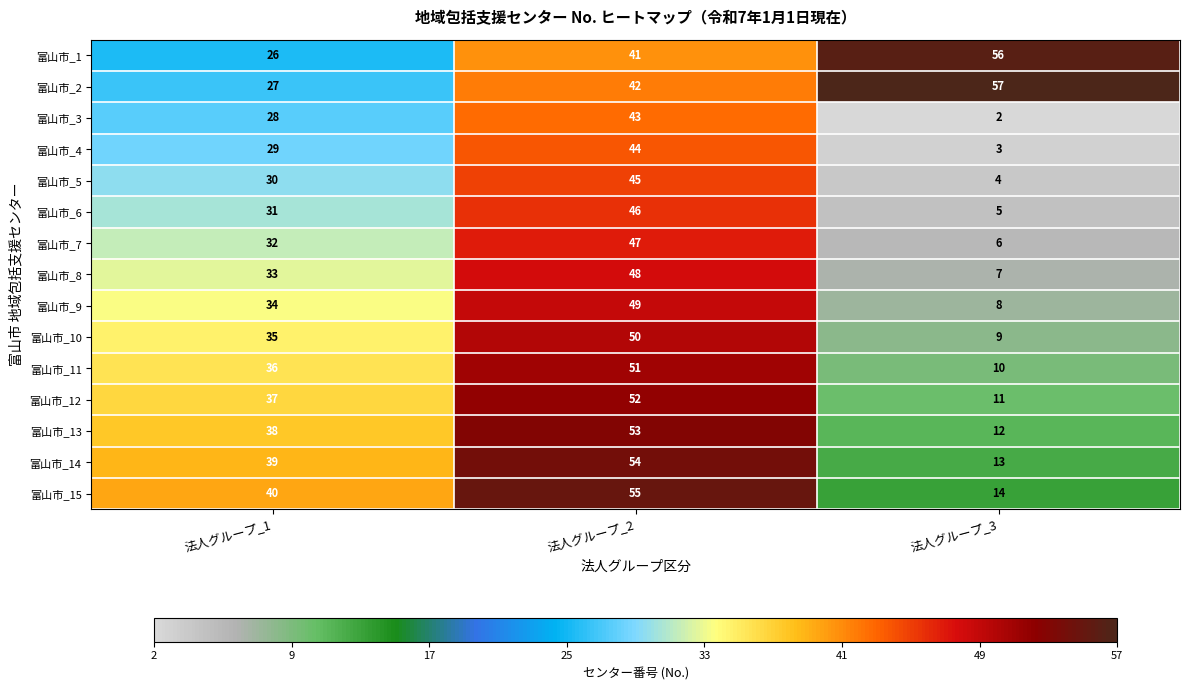

List the series in order of their peak value, lowest first.

富山市_3, 富山市_4, 富山市_5, 富山市_6, 富山市_7, 富山市_8, 富山市_9, 富山市_10, 富山市_11, 富山市_12, 富山市_13, 富山市_14, 富山市_15, 富山市_1, 富山市_2